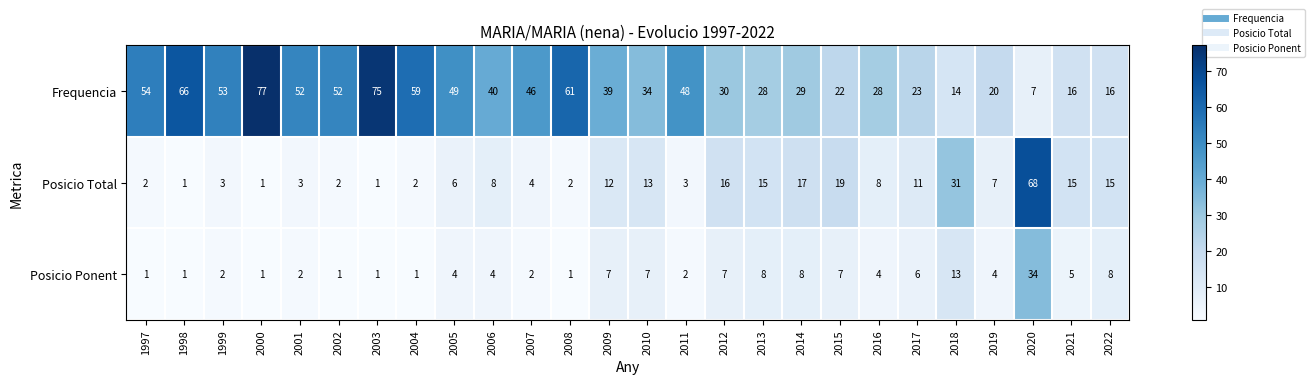

Which series has the largest range (max minus min)?

Frequencia